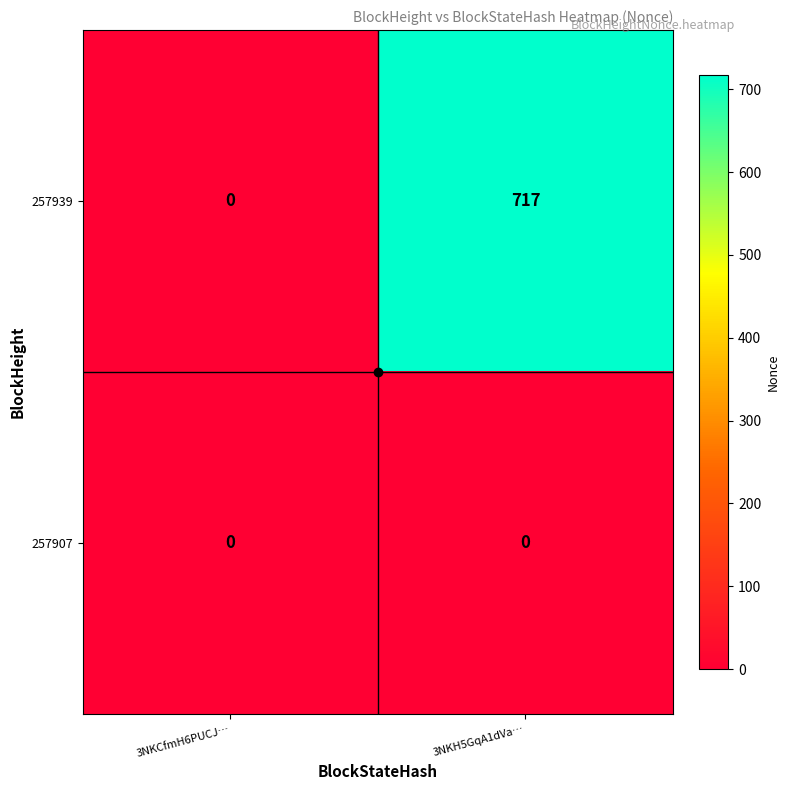

What is the sum of the 257939 values at 3NKCfmH6PUCJ… and 3NKH5GqA1dVa…?

717